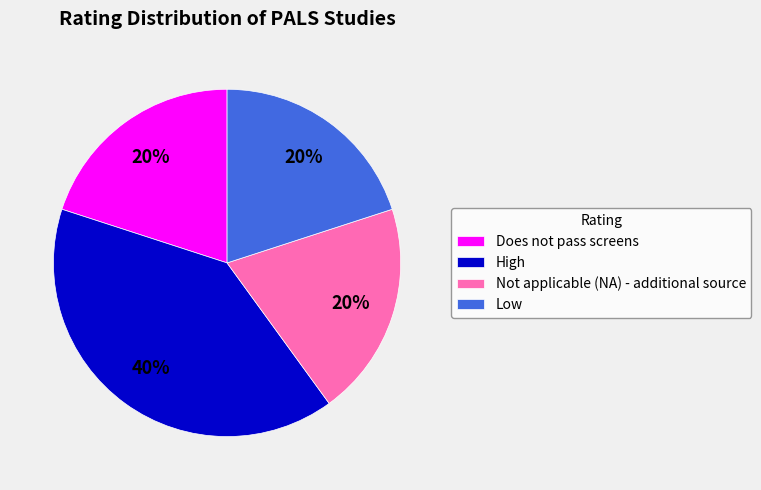

Is there a majority slice in this chart?

No